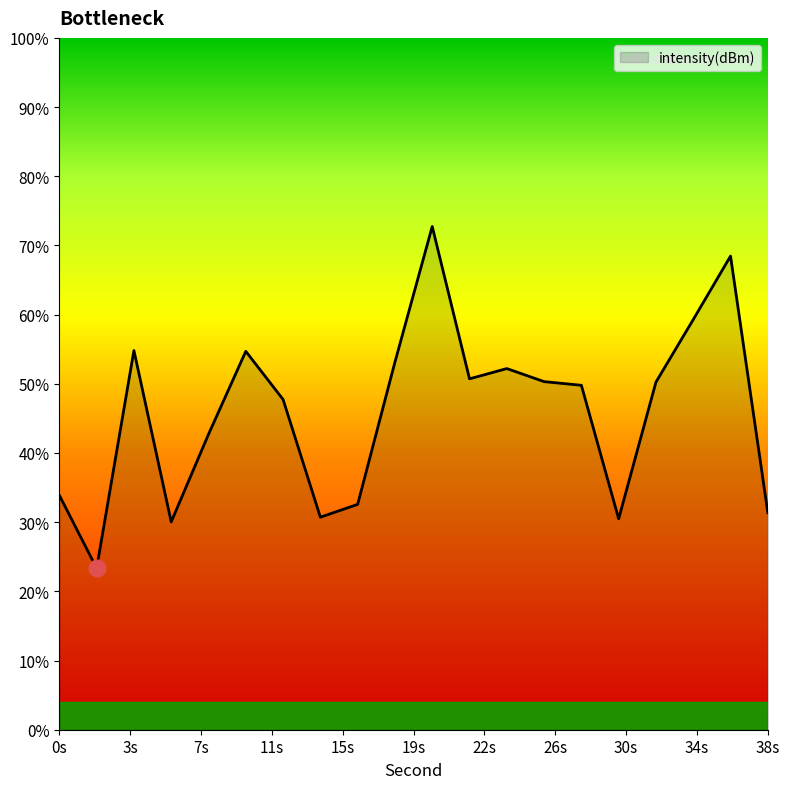

How many data points does each series have?

20